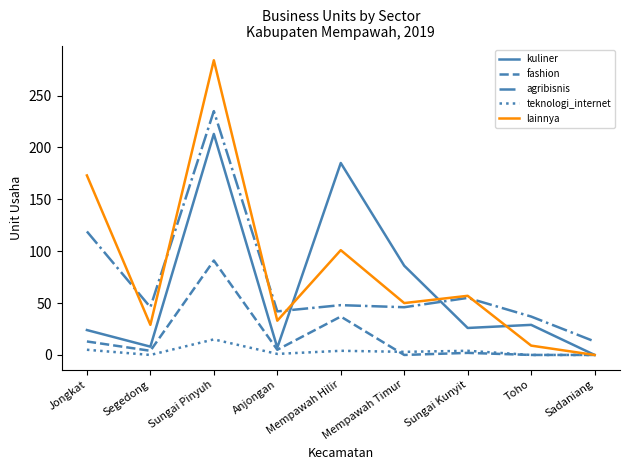

Where is the first local minimum for agribisnis?

Segedong